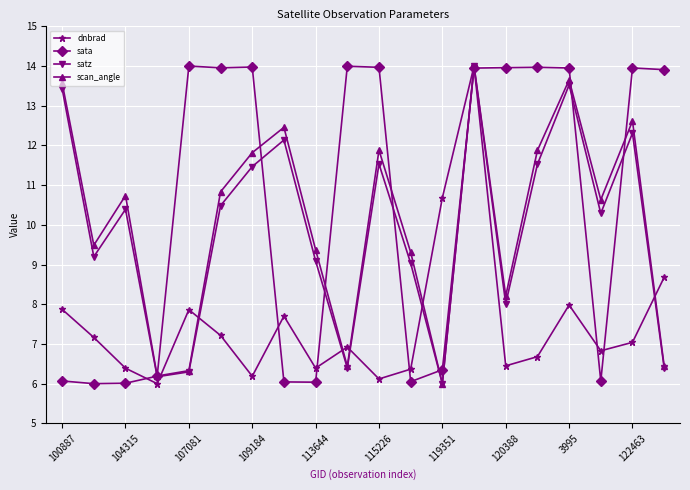

What is the smallest value displayed?

6.0